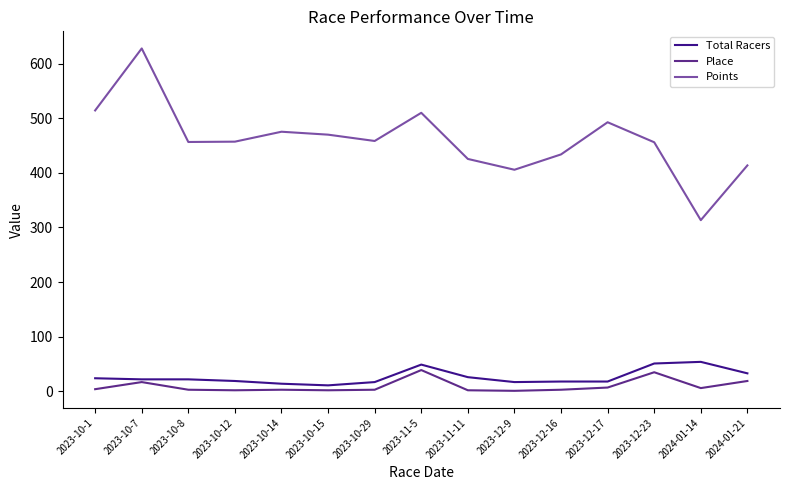

What is the highest value of the Place series?

39.0